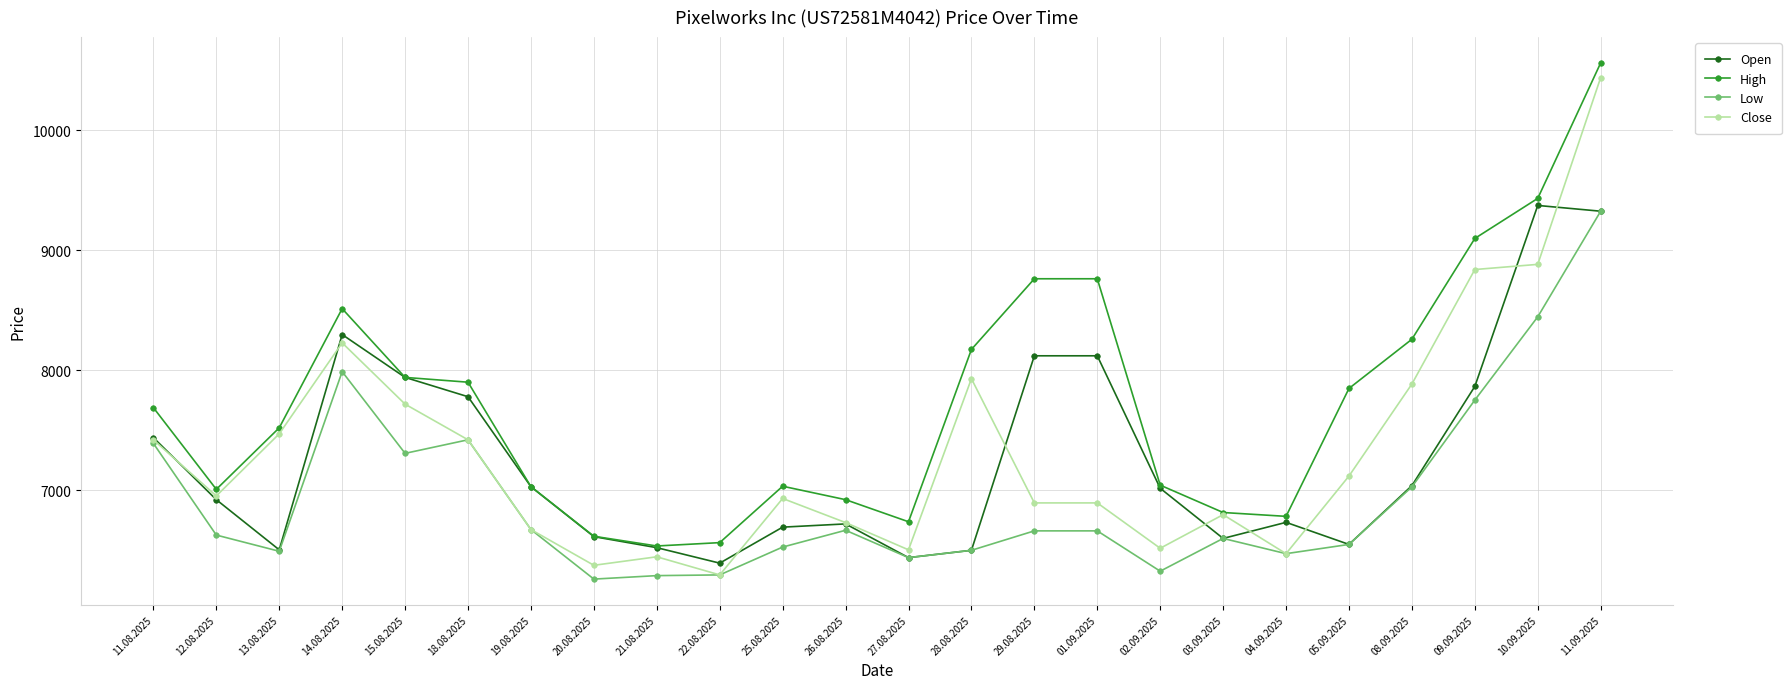

In High, how many points are lower than both neighbors (excluding endpoints)?

4